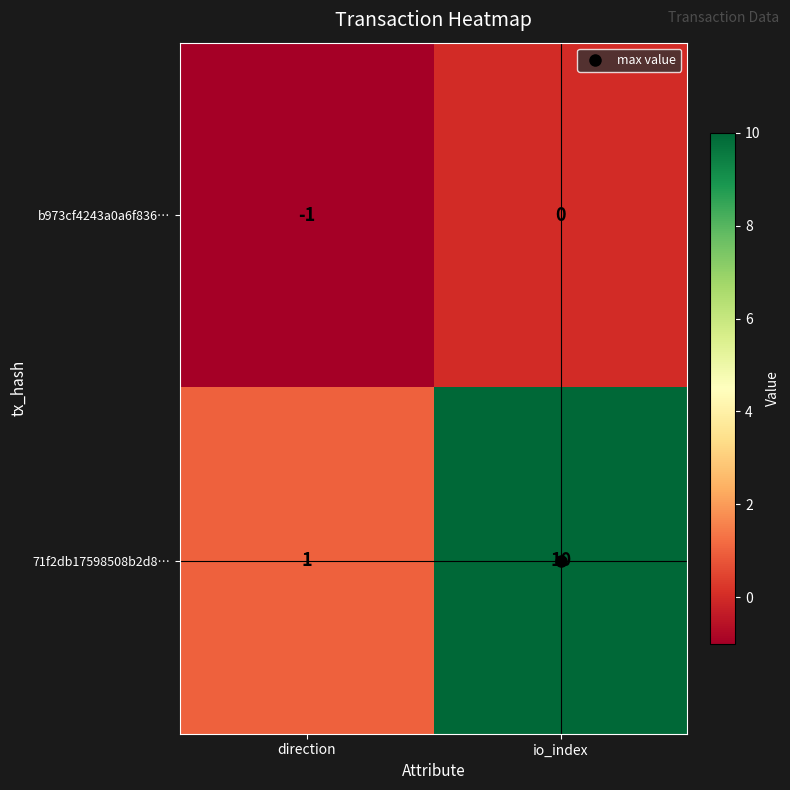

The value of b973cf4243a0a6f836… at io_index is 1. True or false?

False